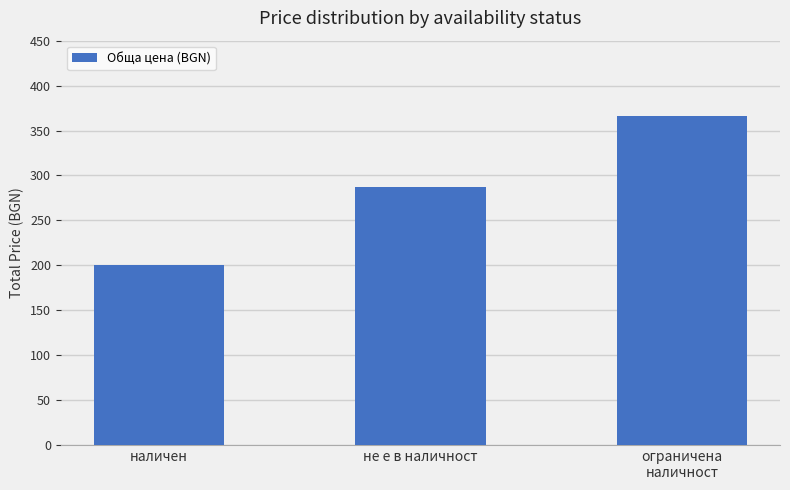

How many data points are less than 287?

1